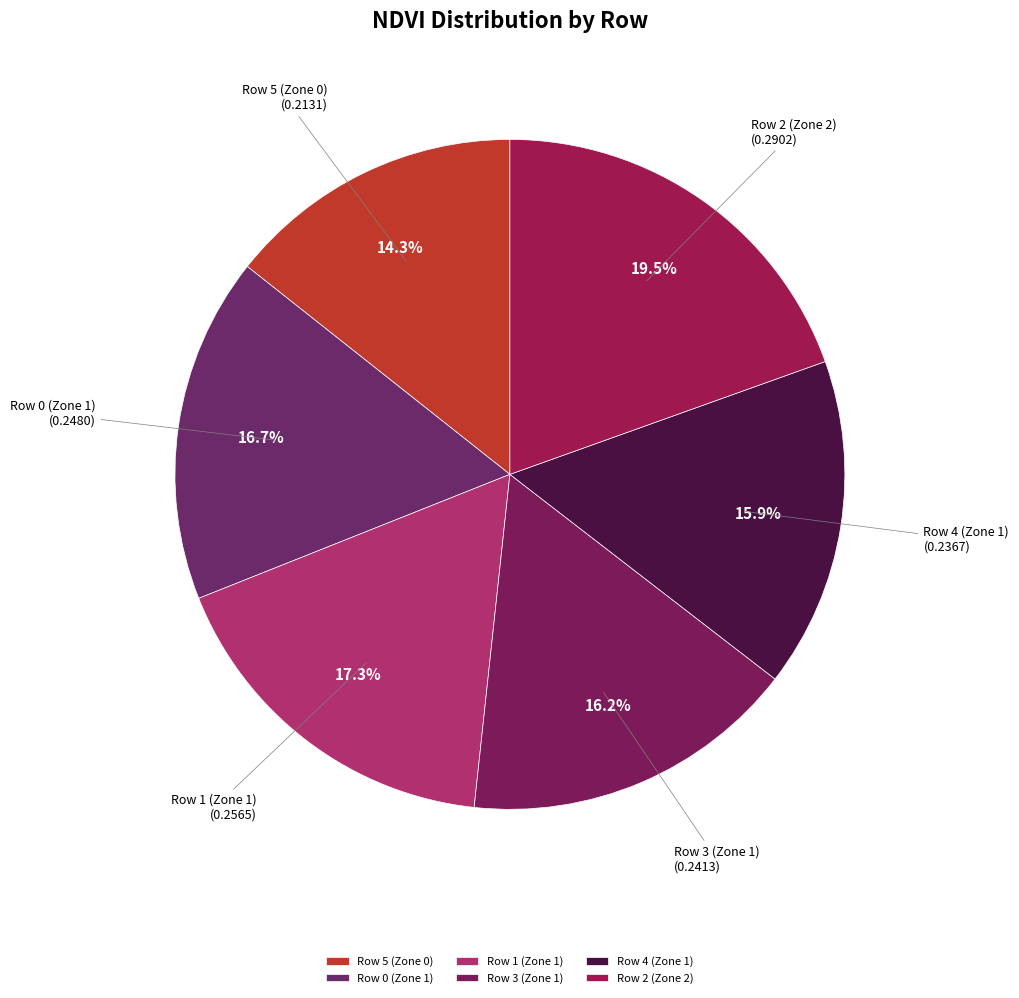

True or false: Row 5 (Zone 0) accounts for 23% of the total.

False